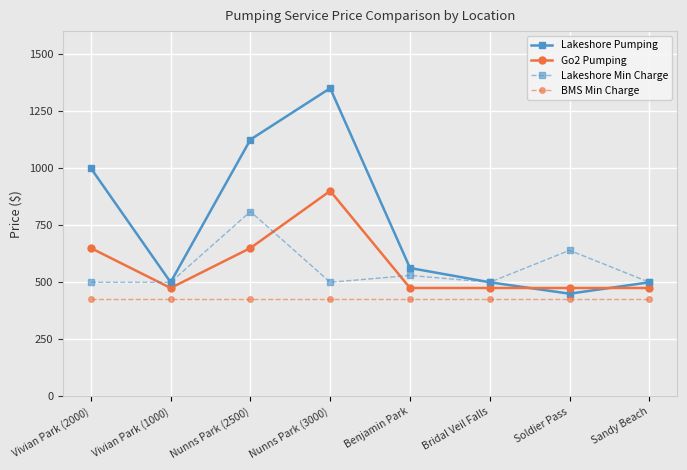

Reading left to right, what are all the values shown in this chart?

Lakeshore Pumping: 1000.0	500.0	1125.0	1350.0	562.5	500.0	450.0	500.0
Go2 Pumping: 650.0	475.0	650.0	900.0	475.0	475.0	475.0	475.0
Lakeshore Min Charge: 500.0	500.0	810.0	500.0	530.0	500.0	640.0	500.0
BMS Min Charge: 425.0	425.0	425.0	425.0	425.0	425.0	425.0	425.0